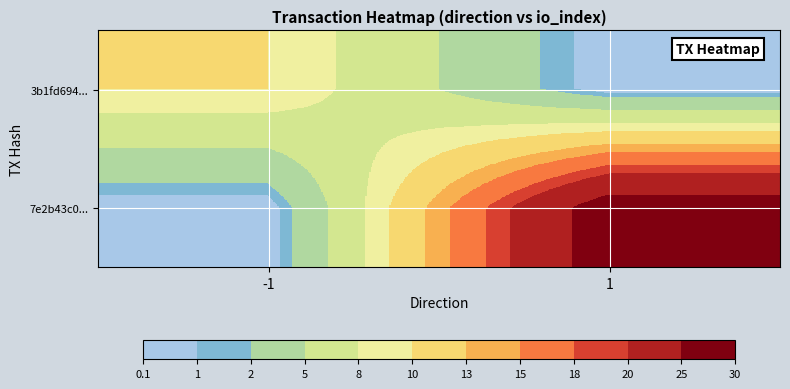

Which has a higher value, -1 or 1?

-1